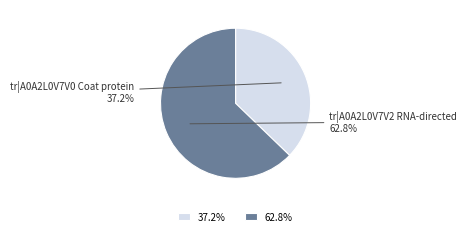

Which slice is the smallest?

37.2%